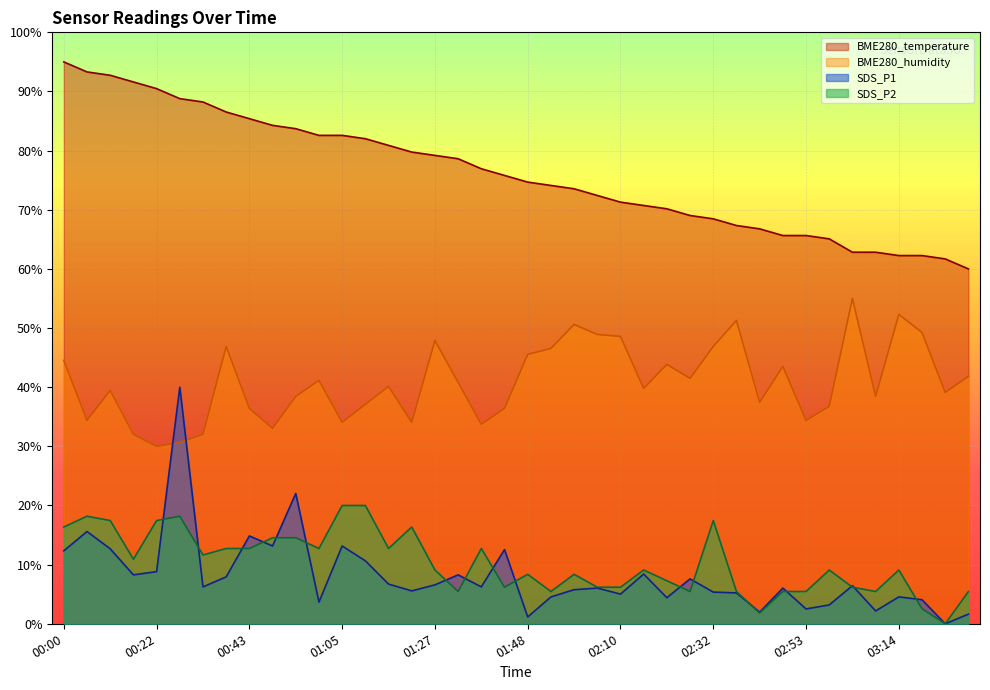

Which has a higher value, 00:11 or 03:25?

00:11